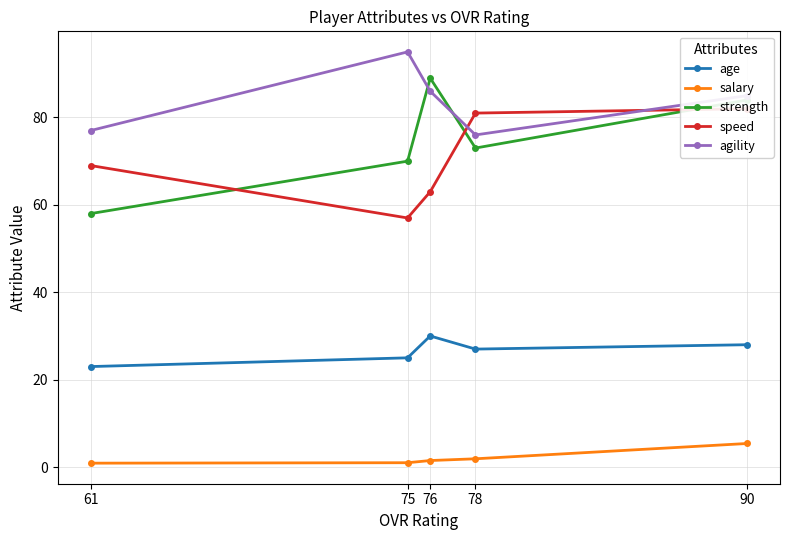

What is the maximum value shown in the chart?

95.0